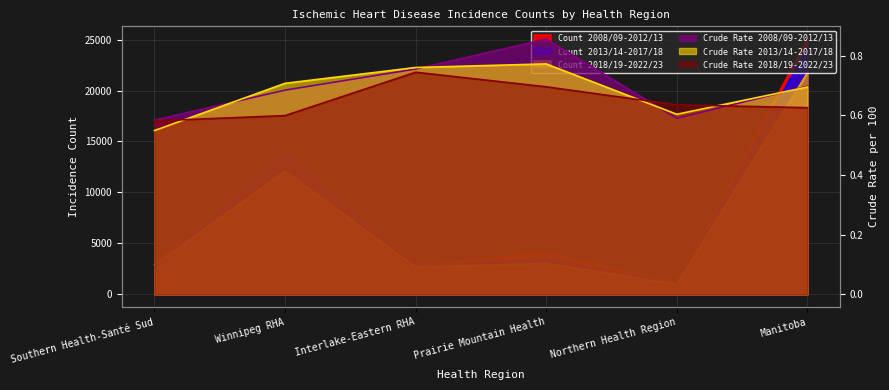

True or false: Crude Rate 2013/14-2017/18 and Count 2008/09-2012/13 intersect in this chart.

False